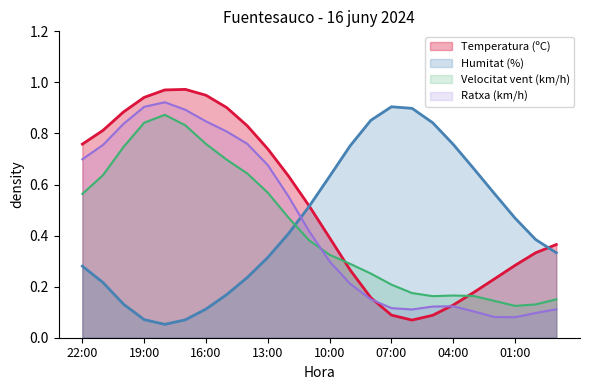

Which category has the lowest value across all series?

18:00